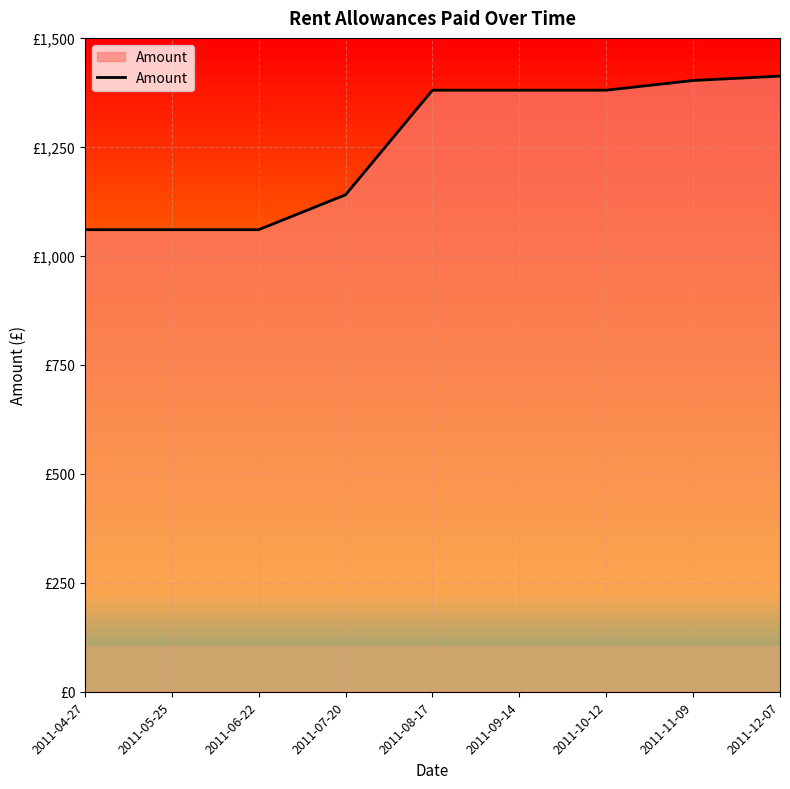

What is the smallest value displayed?

1060.0